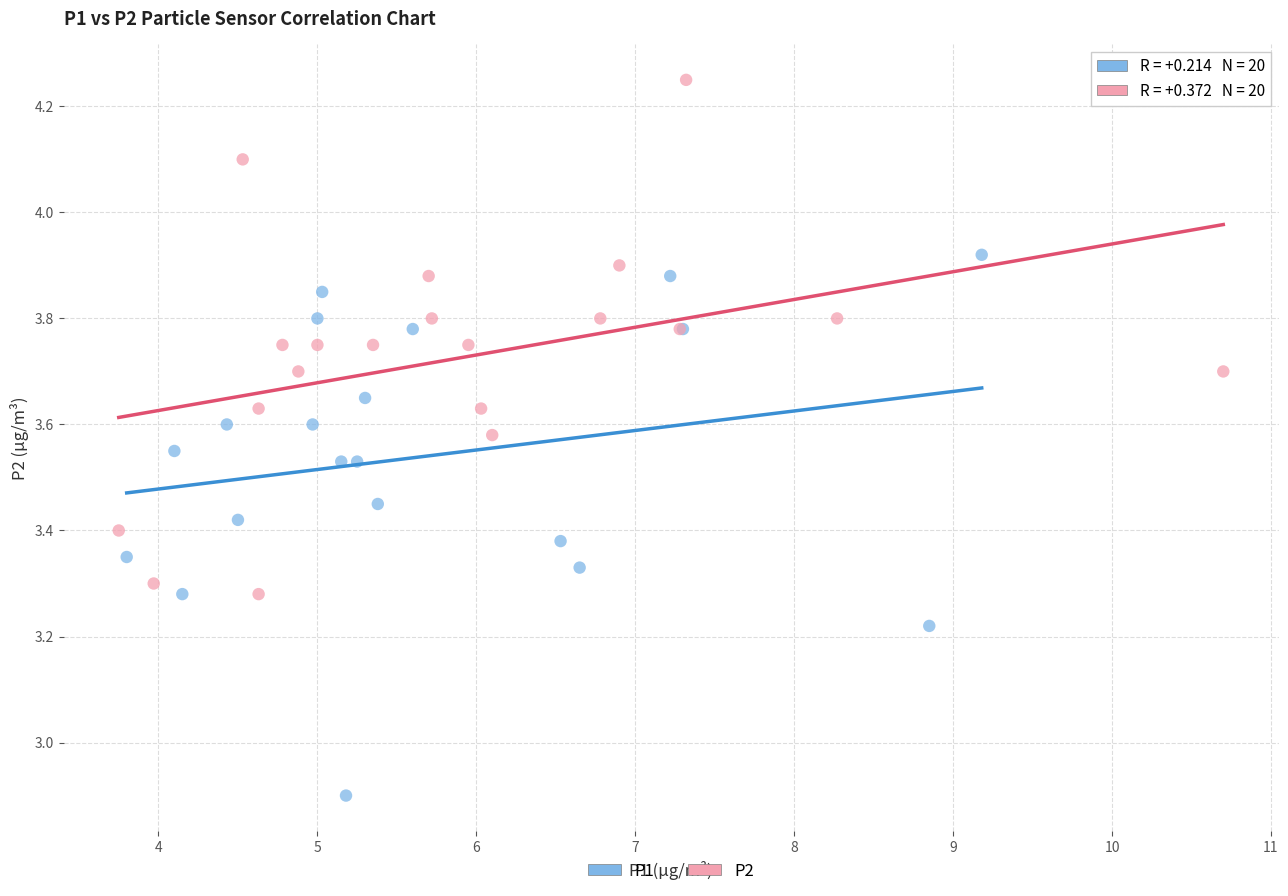

Which series has the widest spread of Y values?

P1